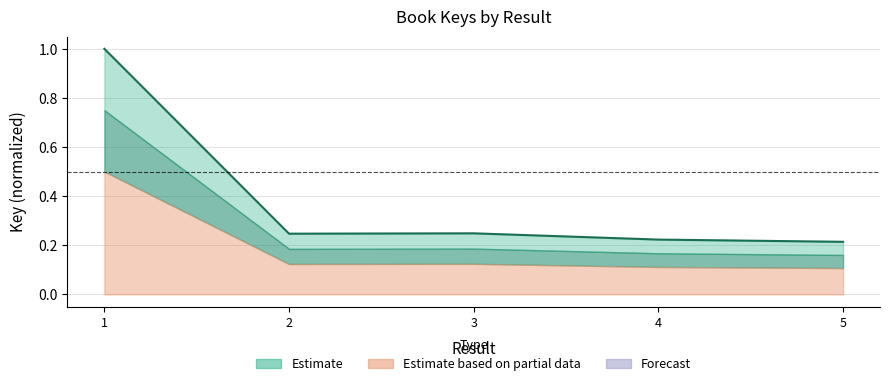

What is the change in value from 1 to 5?

-0.8